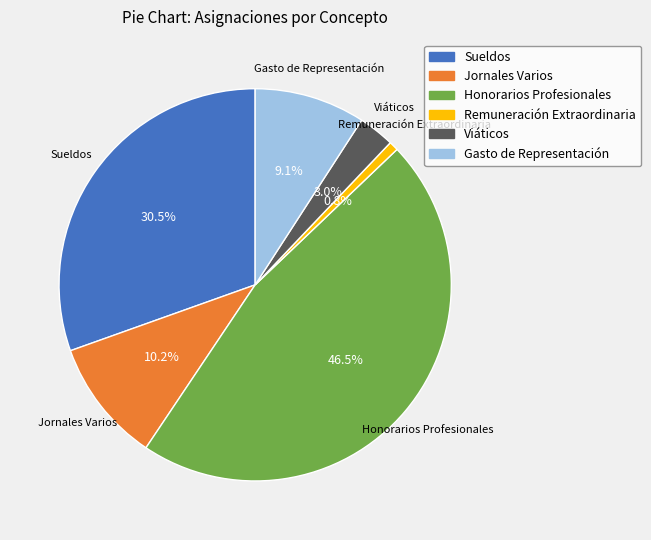

Which slice is the smallest?

Remuneración Extraordinaria